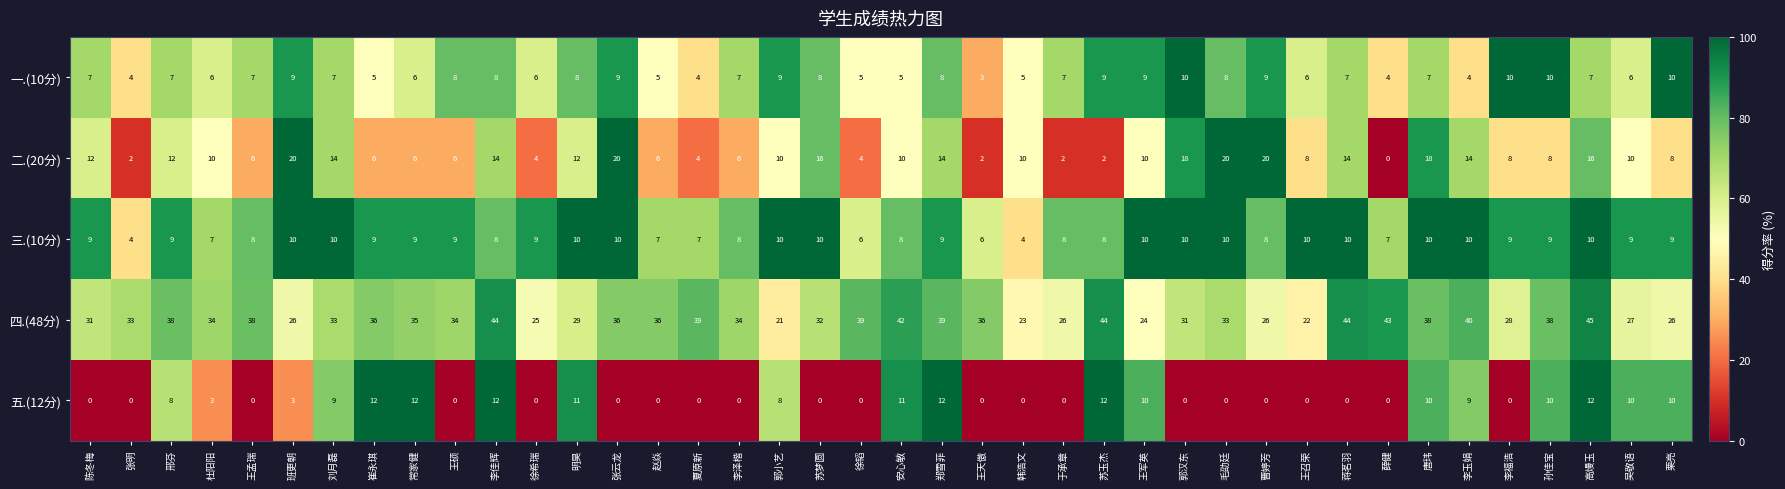

Between 李福浩 and 高熳玉, which series saw the biggest shift?

四.(48分)